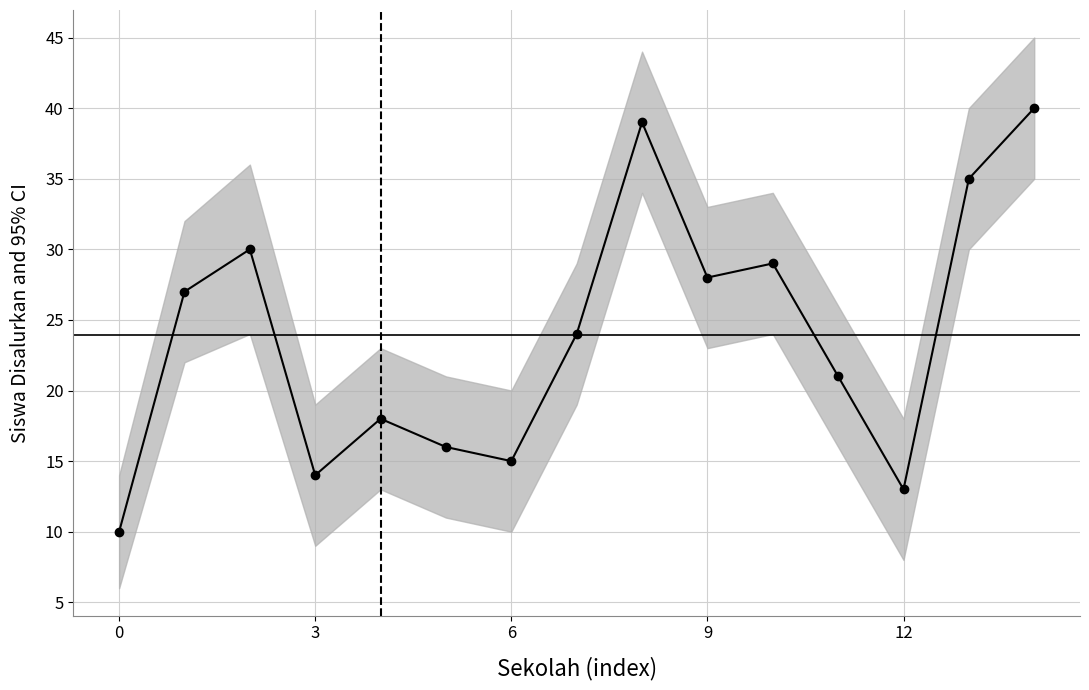

How many data points does each series have?

15